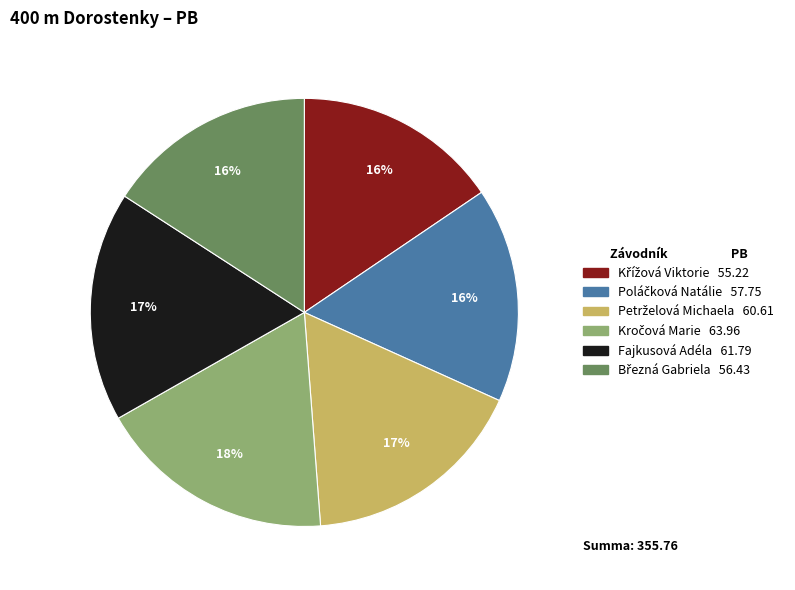

What percentage is the Fajkusová Adéla slice, to the nearest percent?

17%